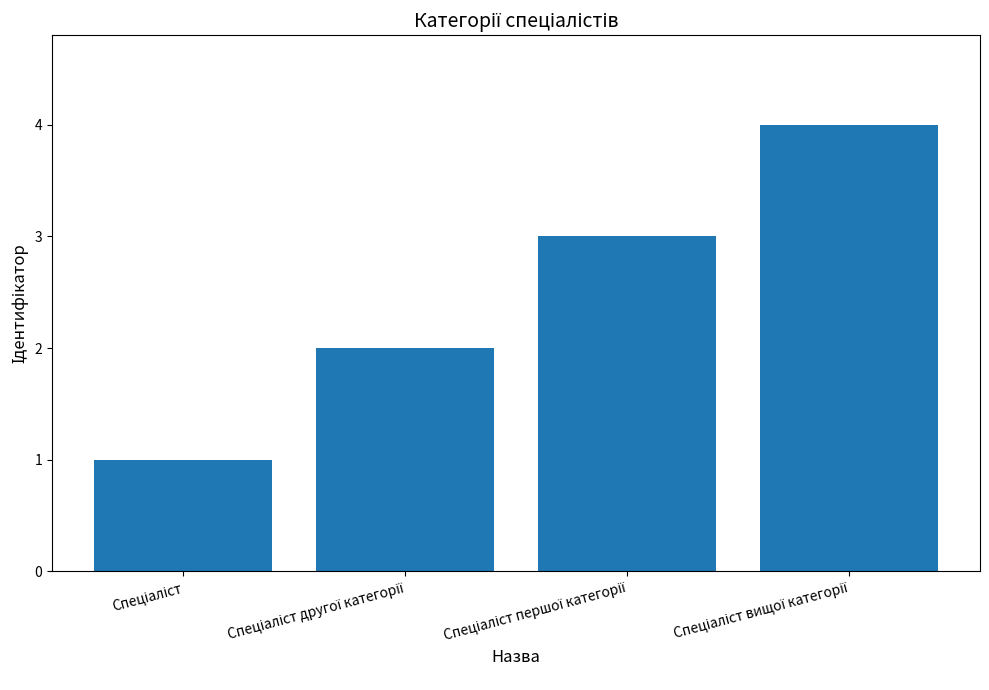

What is the maximum value shown in the chart?

4